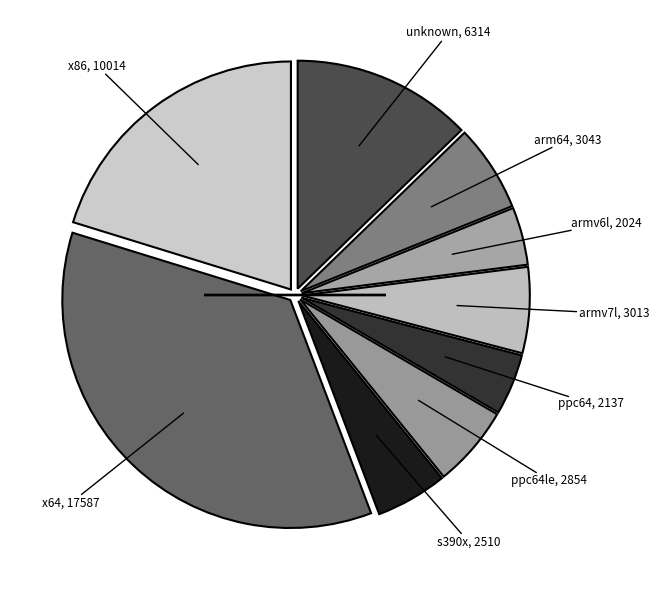

Count the number of slices in the pie.

9